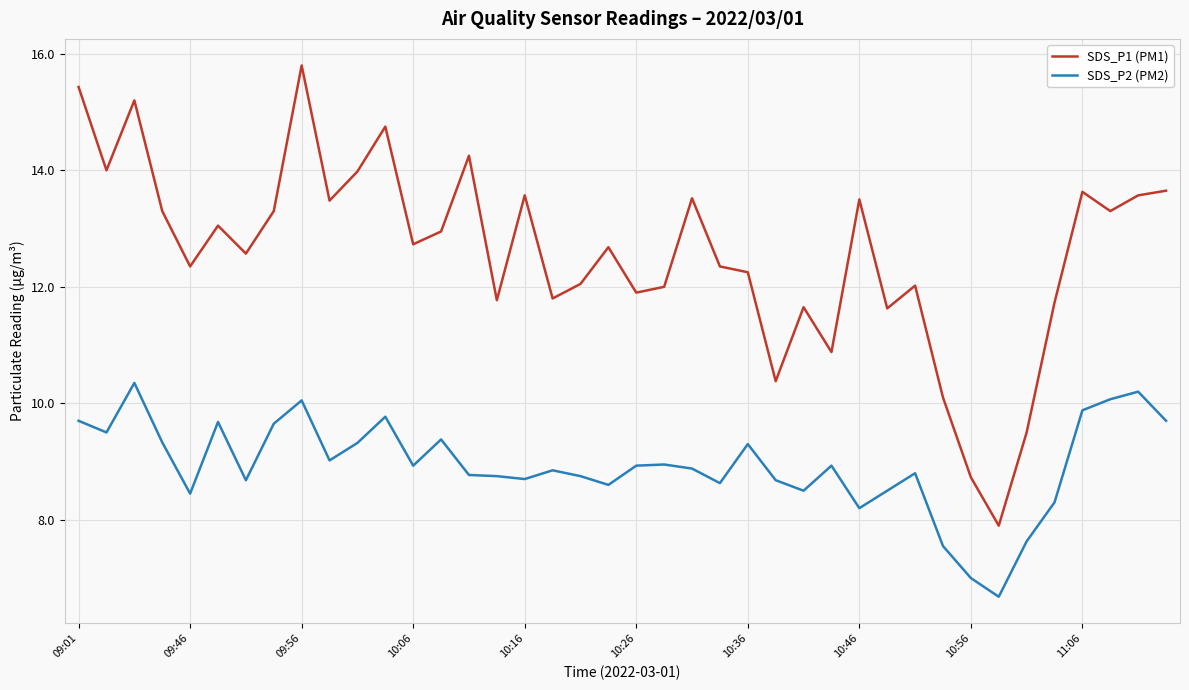

Is this an area chart (filled region under the line)?

No